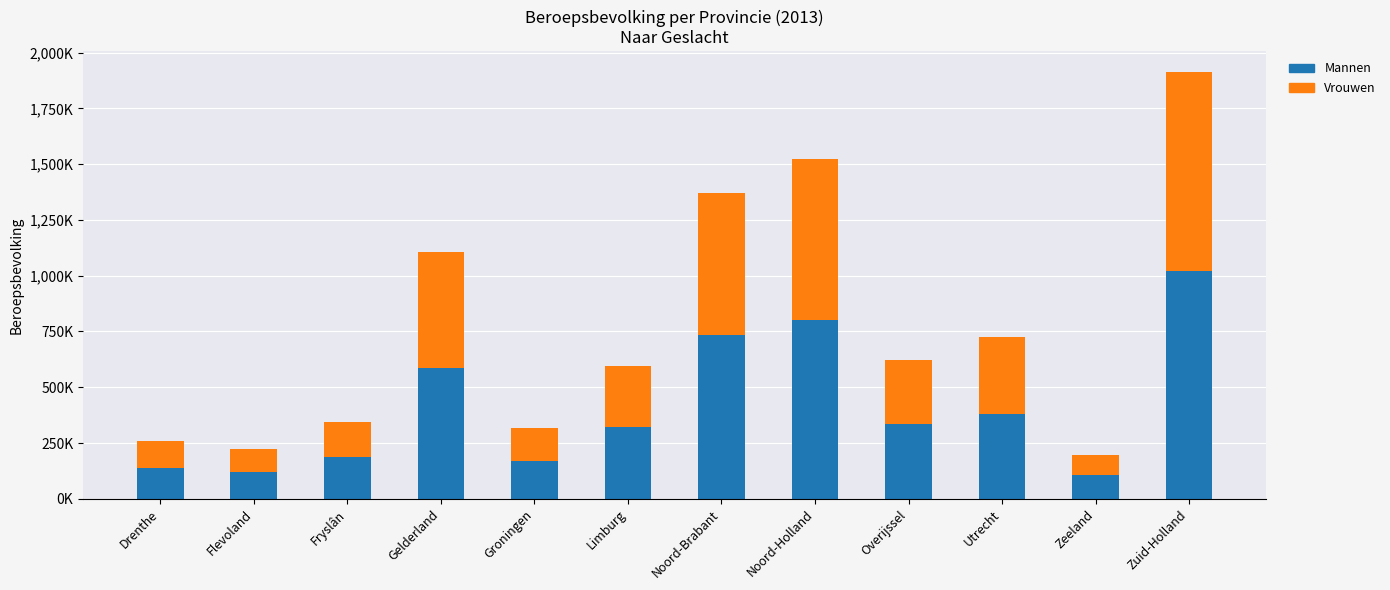

What is the sum of all Mannen values?

4898000